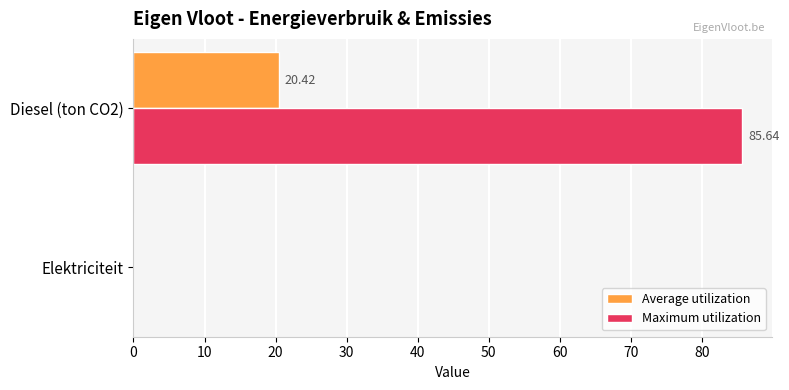

Between Elektriciteit and Diesel (ton CO2), which series saw the biggest shift?

Maximum utilization